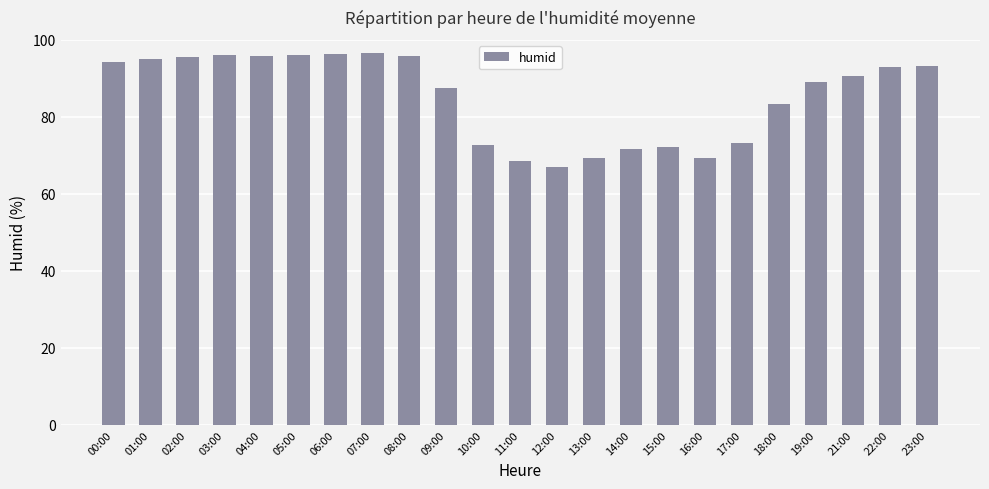

Which has a higher value, 17:00 or 15:00?

17:00